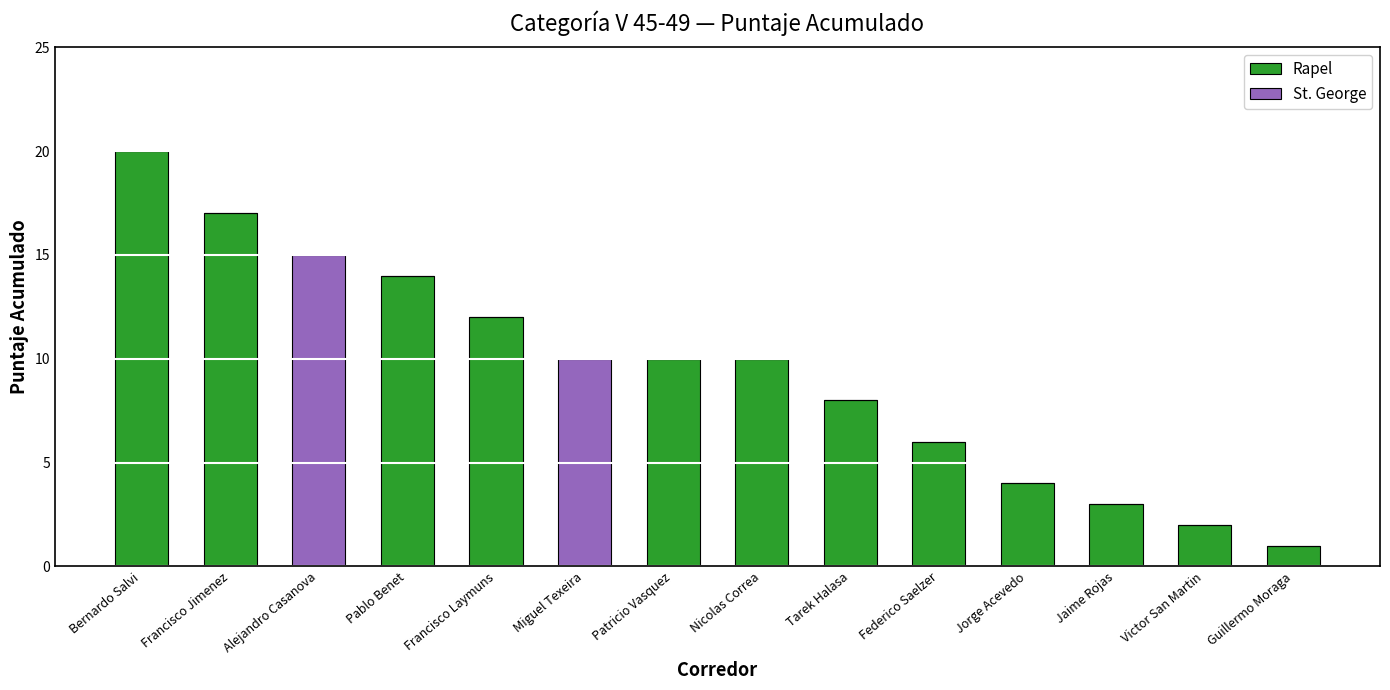

Reading left to right, what are the values for Rapel?

Bernardo Salvi=20	Francisco Jimenez=17	Alejandro Casanova=0	Pablo Benet=14	Francisco Laymuns=12	Miguel Texeira=0	Patricio Vasquez=10	Nicolas Correa=10	Tarek Halasa=8	Federico Saelzer=6	Jorge Acevedo=4	Jaime Rojas=3	Victor San Martin=2	Guillermo Moraga=1